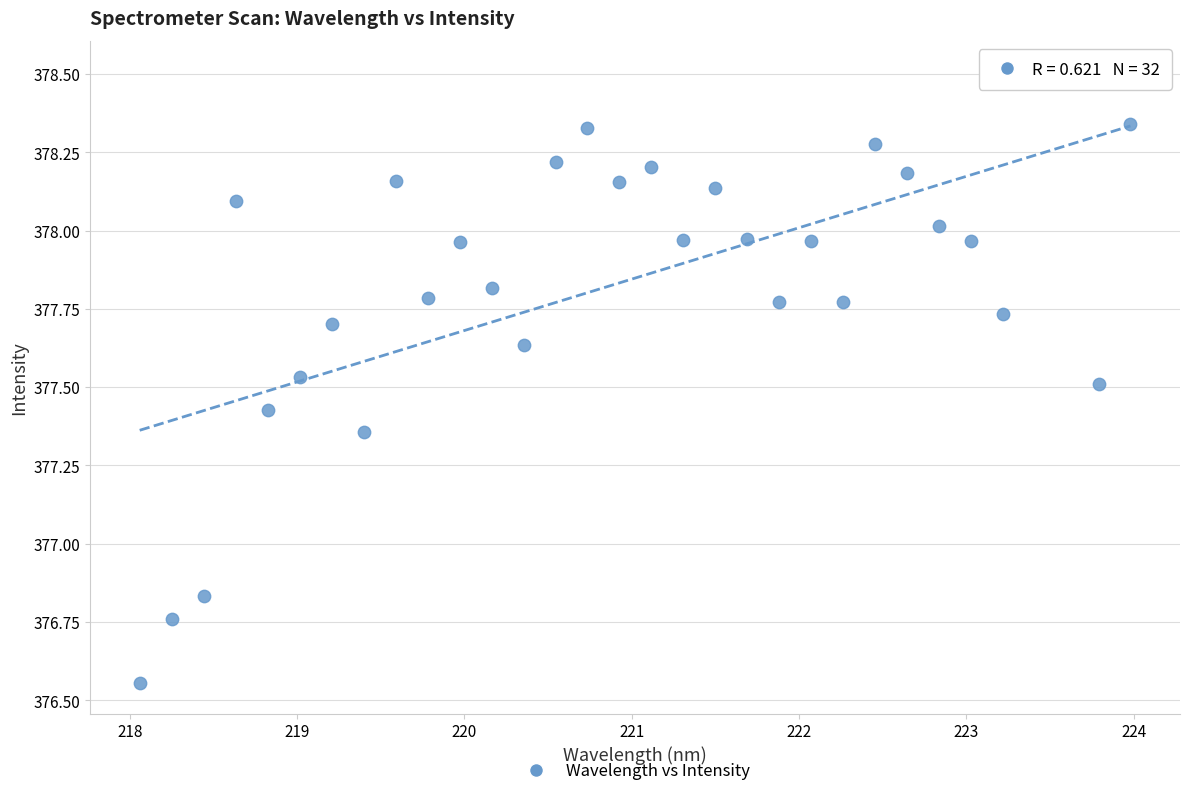

What is the range of X values (max minus min)?

5.9